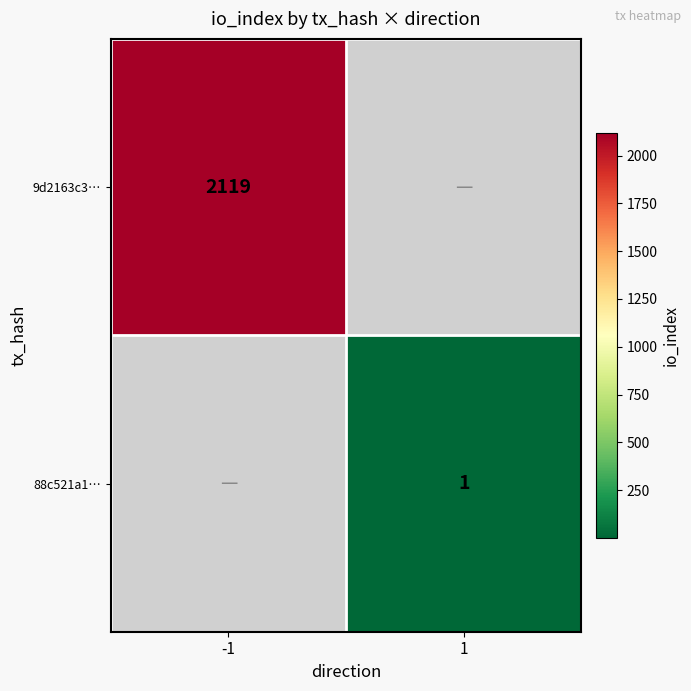

Is the value of 9d2163c3… at -1 greater than the value of 88c521a1… at 1?

Yes